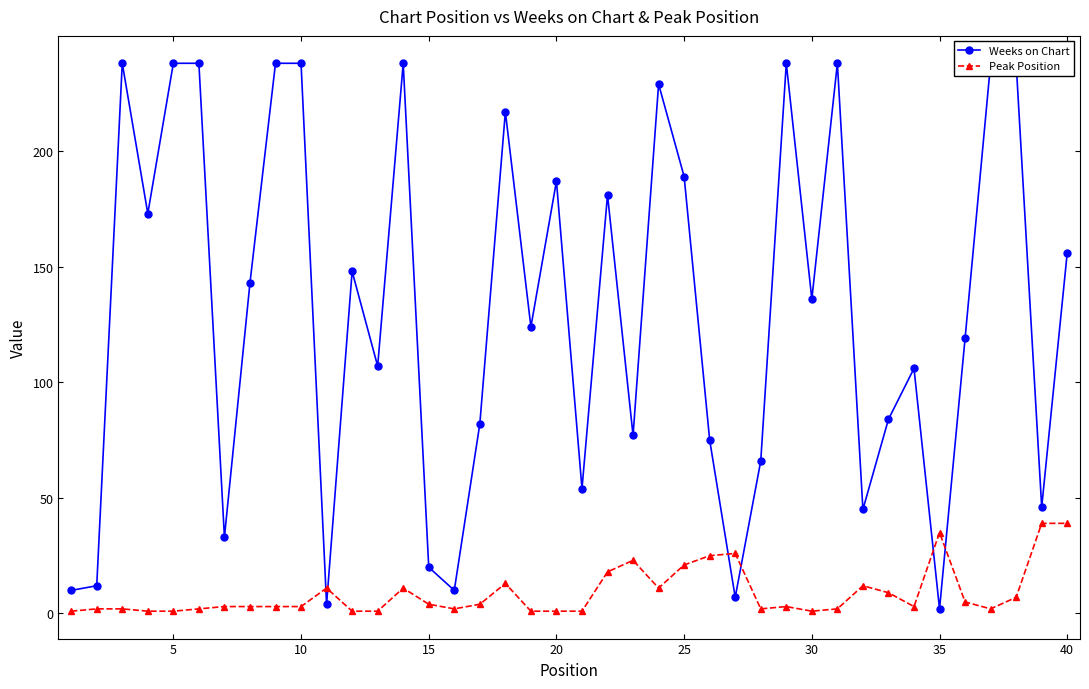

How many lines are shown in the chart?

2